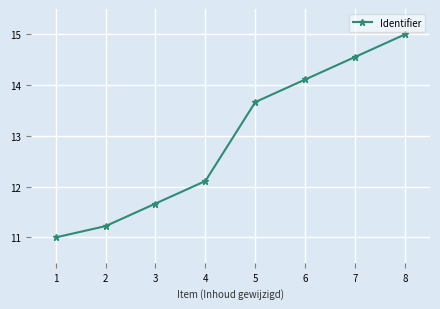

At which category does the chart reach its minimum across all series?

1